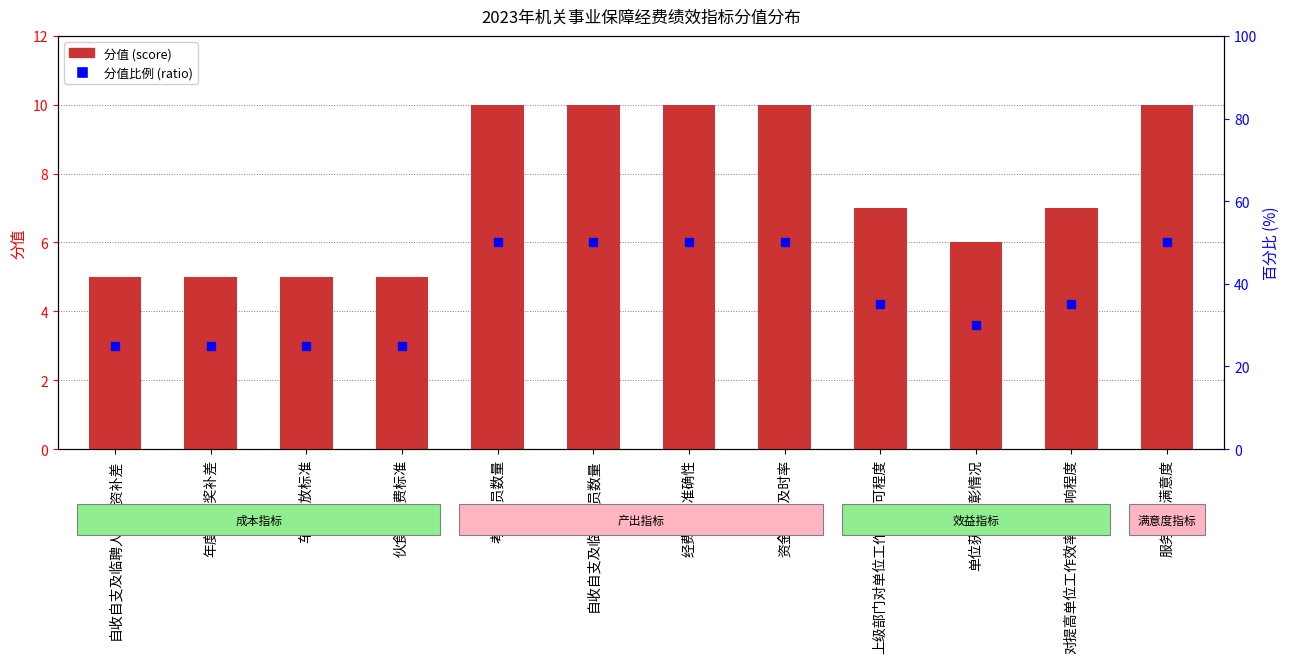

What is the approximate value at 自收自支及临聘人员工资补差?

5